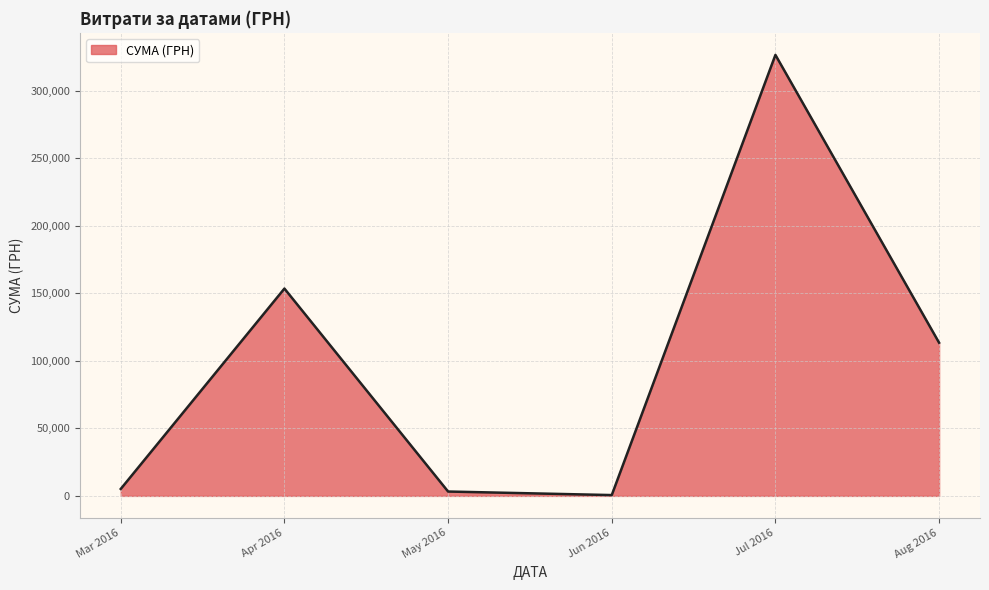

Is it true that the value at Jul 2016 is 326474.5?

True